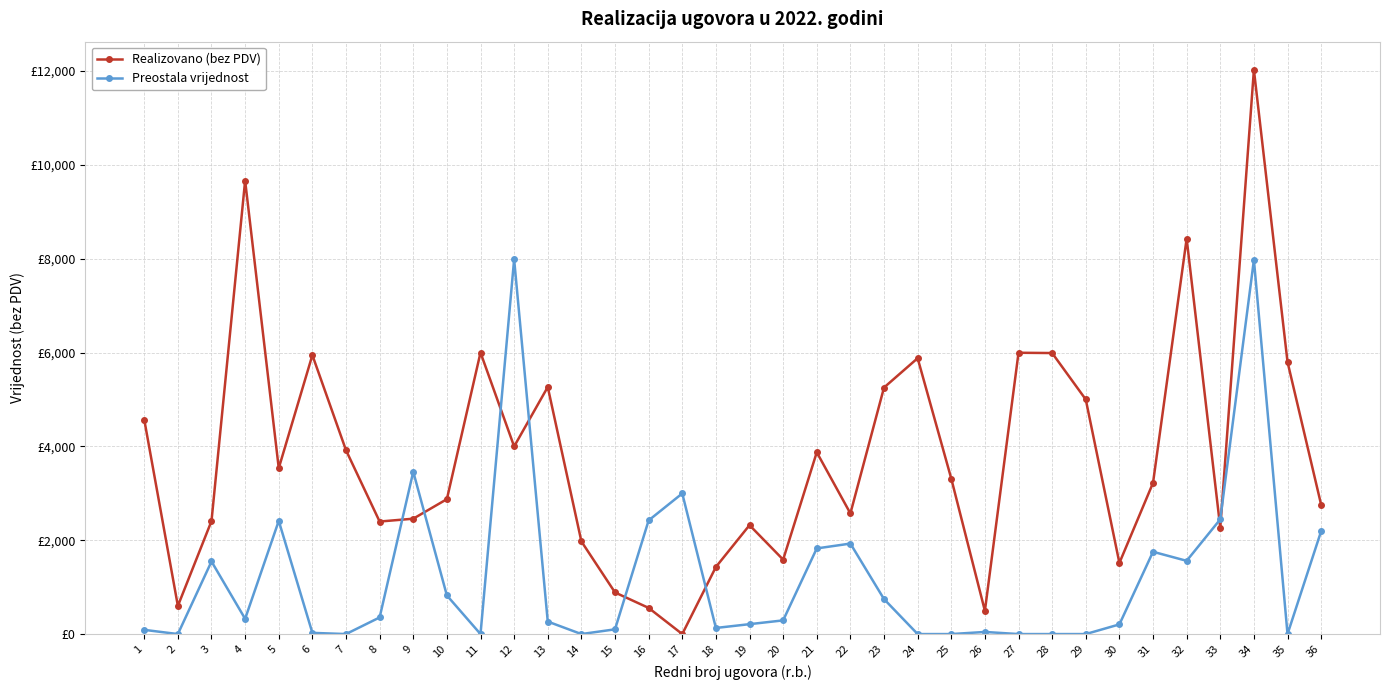

Is this an area chart (filled region under the line)?

No